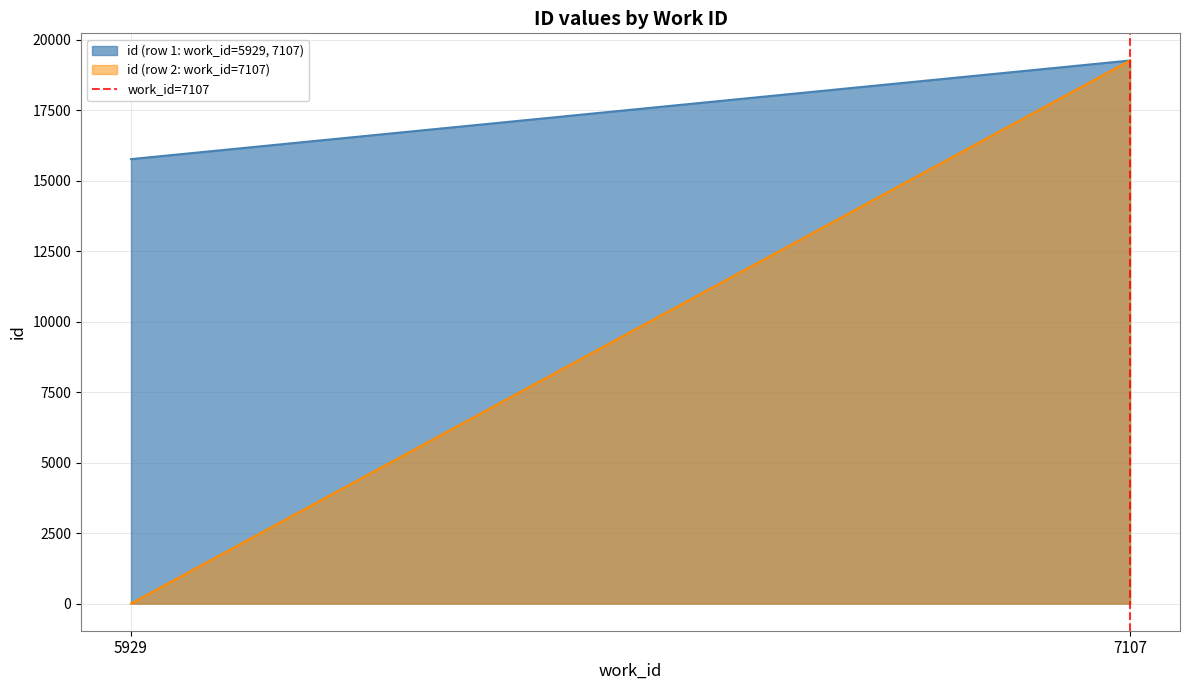

Does the chart have visible grid lines?

Yes